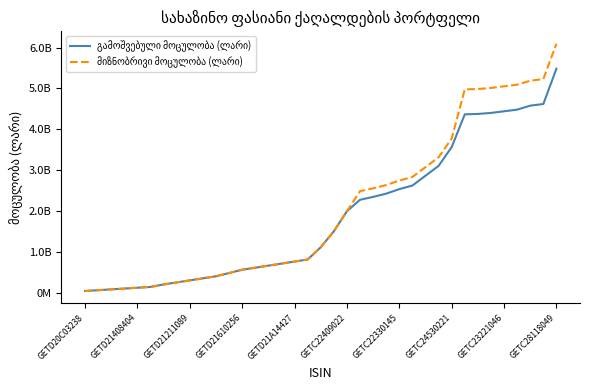

List the labels in order of მიზნობრივი მოცულობა (ლარი) value, largest first.

36, 35, 34, 33, 32, 31, 30, 29, 28, 27, 26, 25, 24, 23, 22, 21, 20, 19, 18, 17, 16, 15, 14, 13, 12, 11, 10, GETC28118049, GETC23221046, GETC24530221, GETC22330145, GETC22409022, GETD21A14427, GETD21610256, GETD21211089, GETD21408404, GETD20C03238